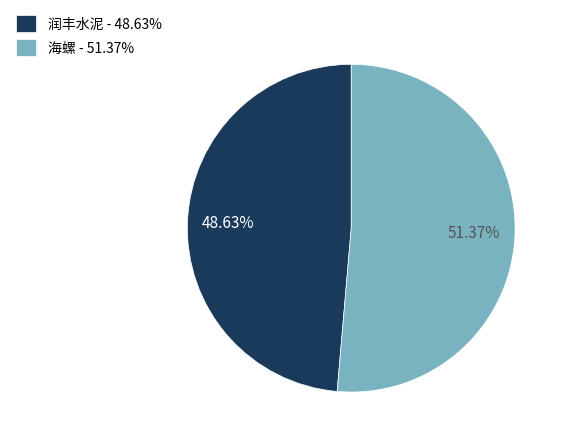

To the nearest percent, what portion does 润丰水泥 represent?

49%